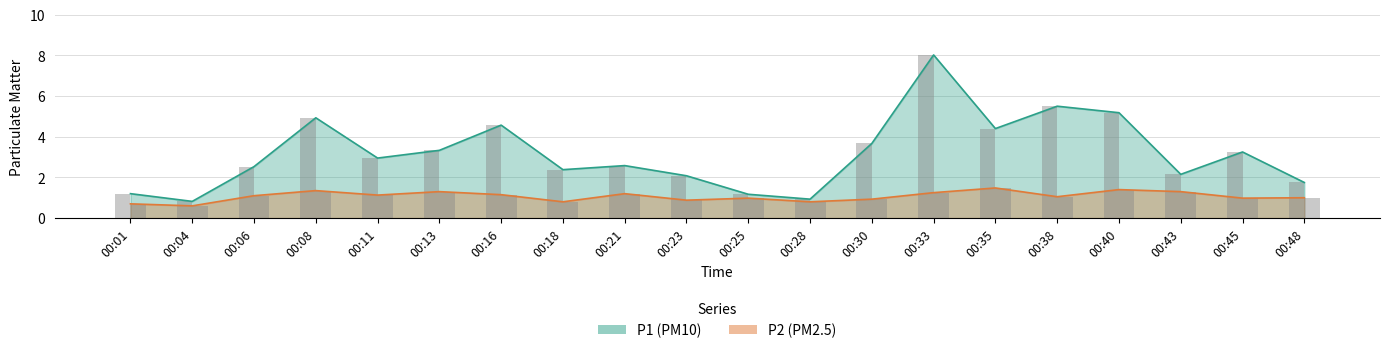

How many data points does each series have?

20